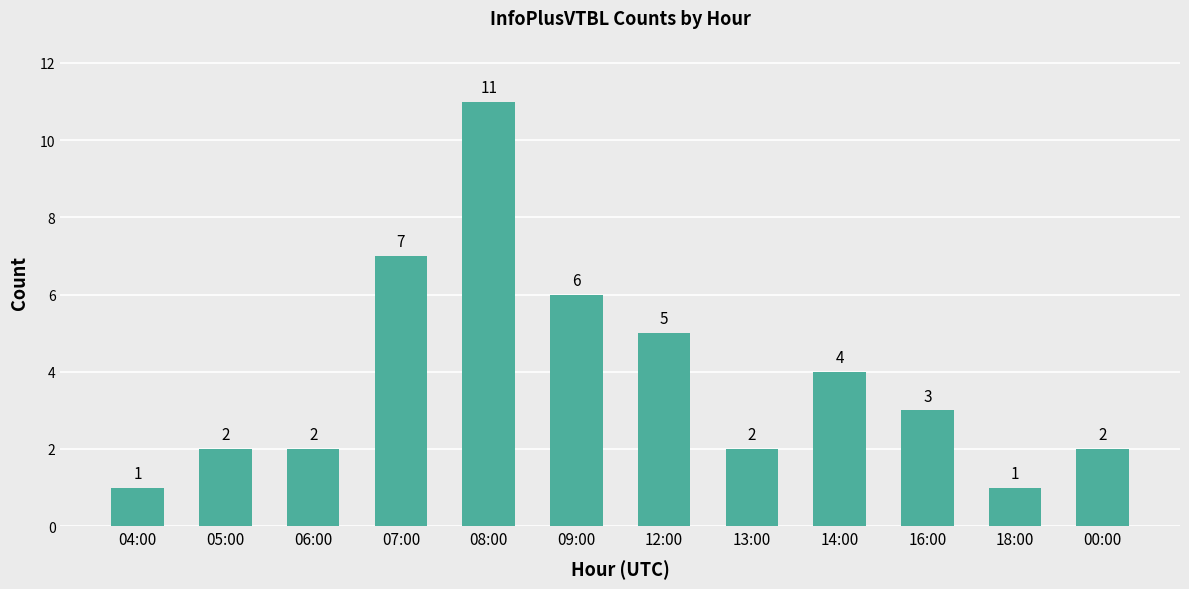

How many categories are shown in the chart?

12